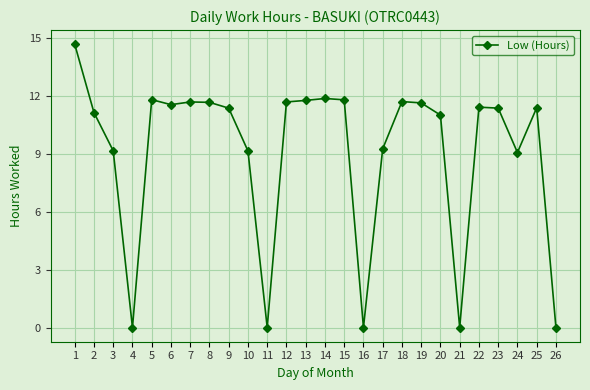

What is the difference between the second highest and second lowest values?

11.9